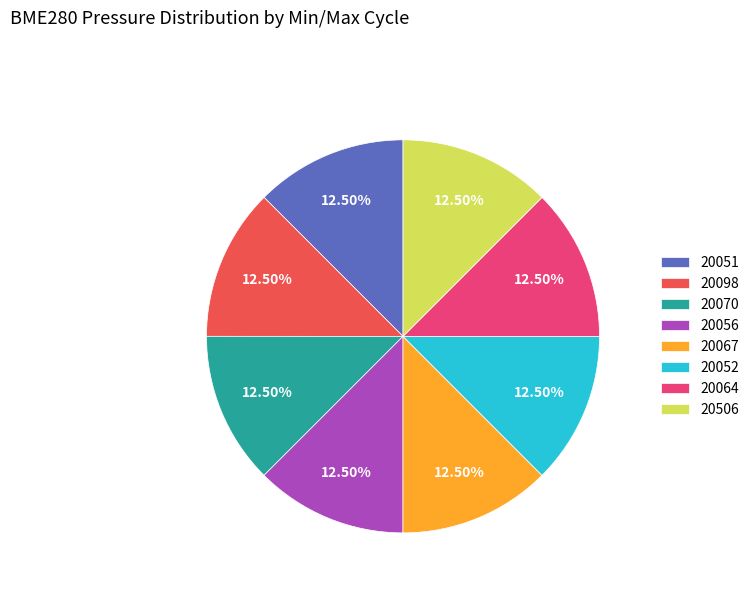

Is the sum of 20067 and 20064 greater than half?

No